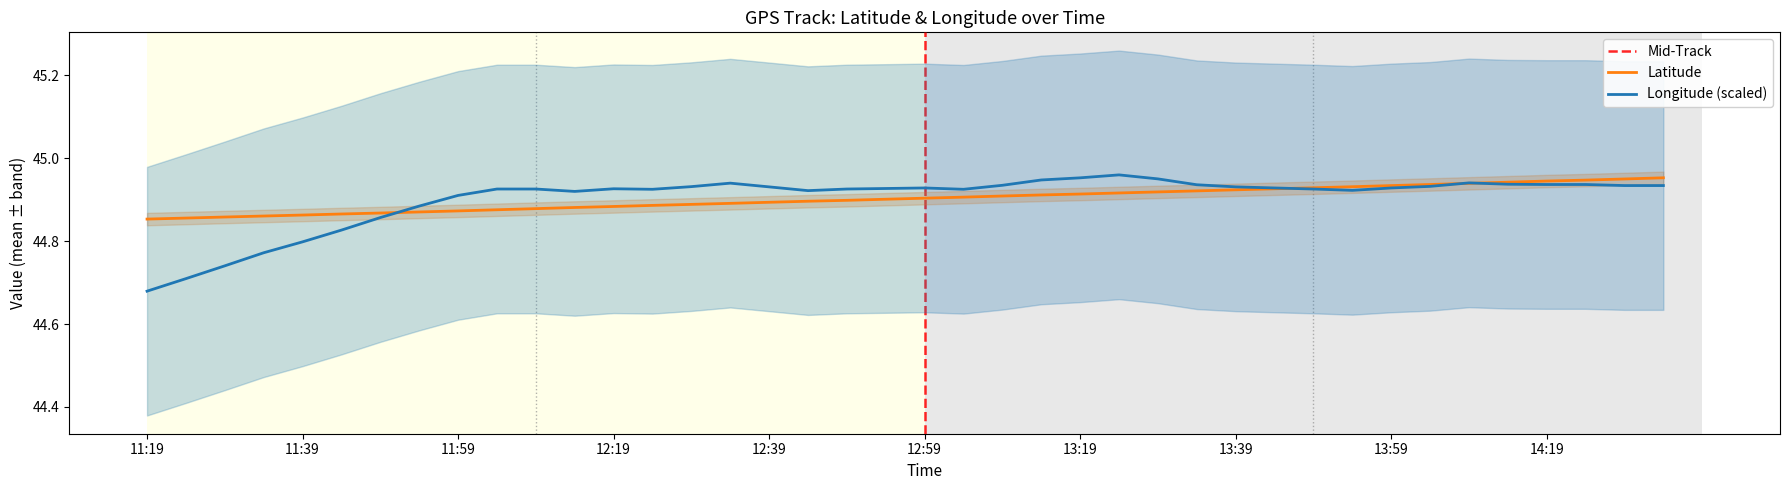

Is it true that Longitude (scaled) equals 79.8 at 14:19?

False